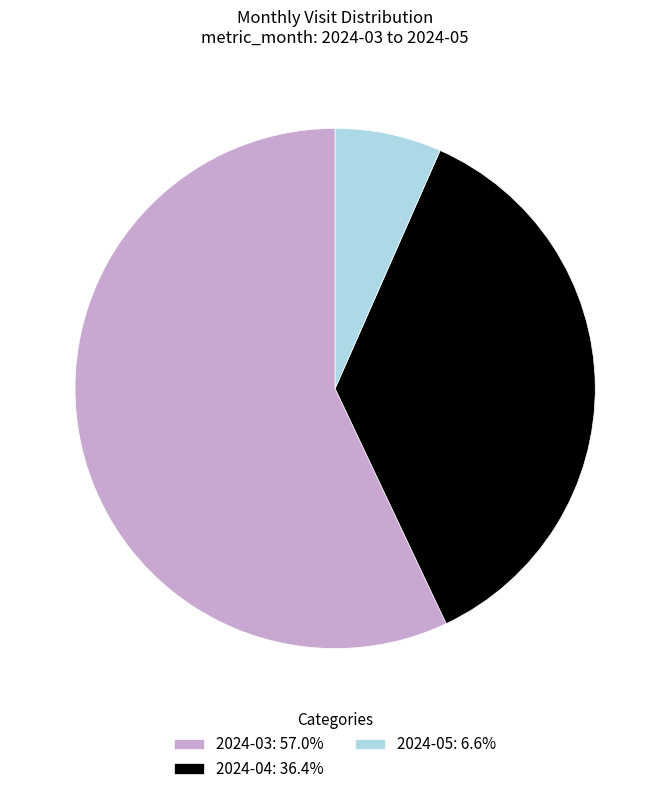

The 2024-04 slice represents 36% of the pie. True or false?

True